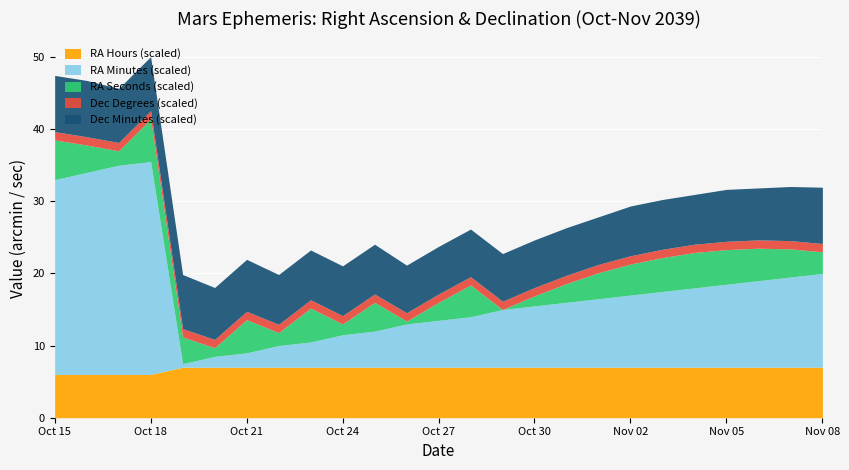

The value of RA minutes at Oct 19 is 0. True or false?

False